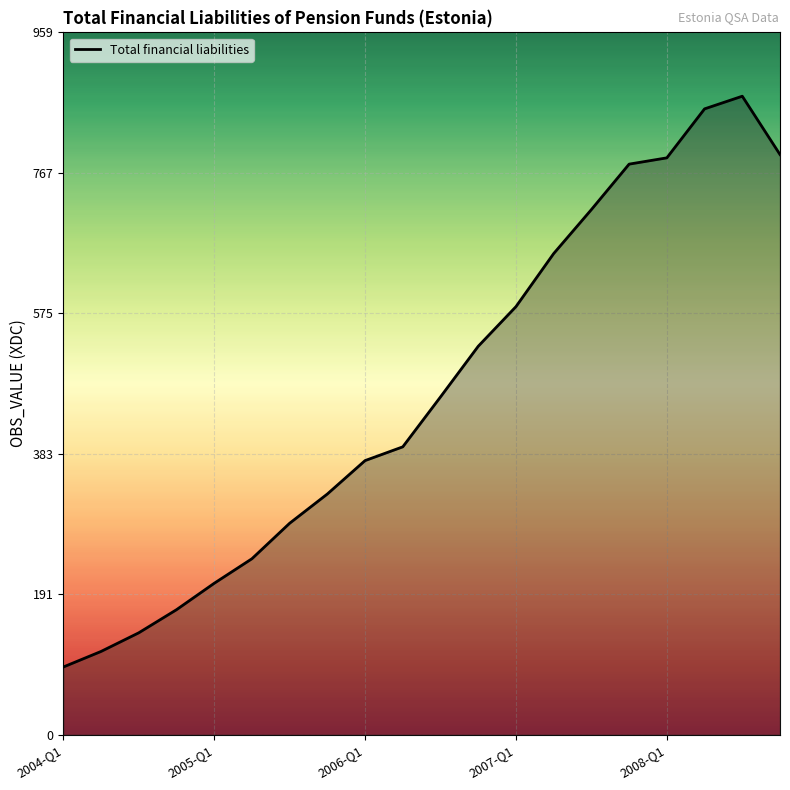

What is the smallest value displayed?

92.5